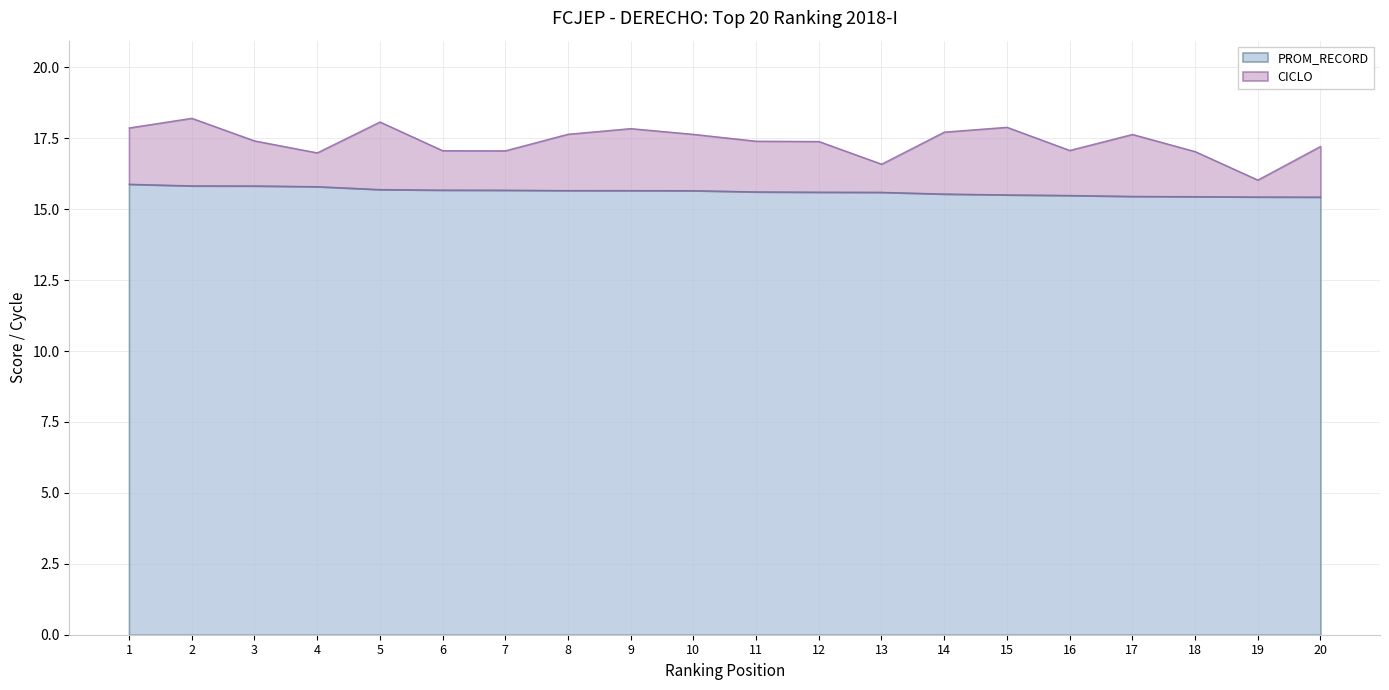

Which label corresponds to the largest value in the chart?

1